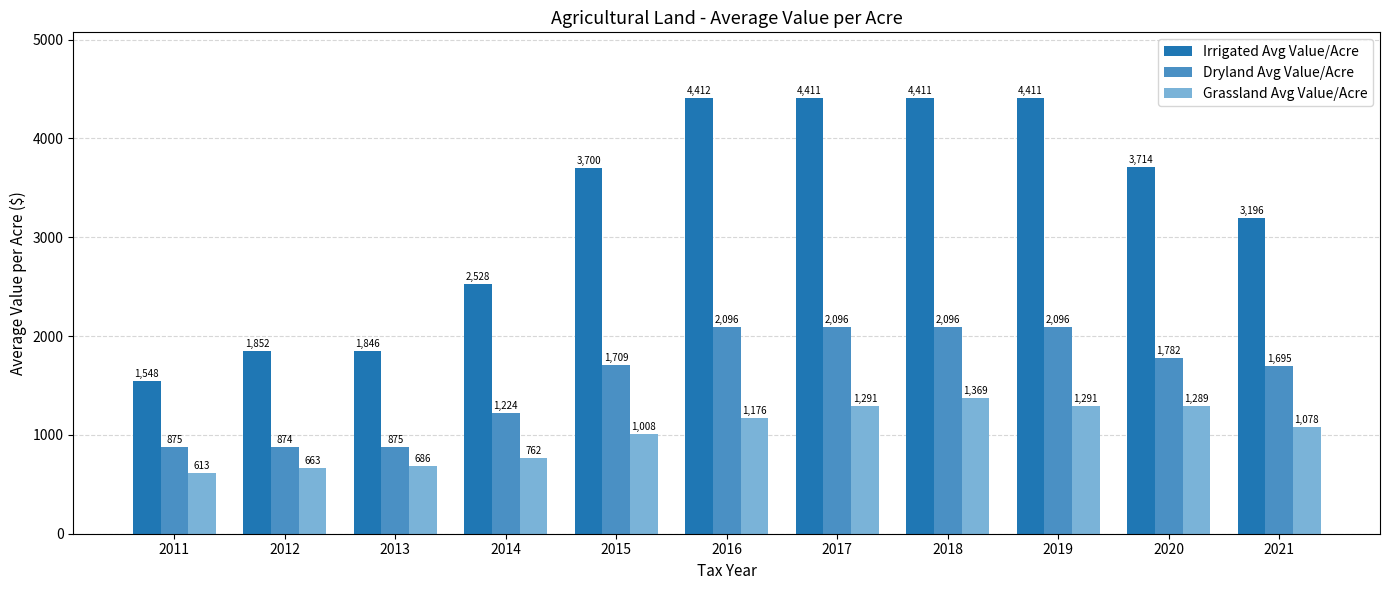

What is the sum of all Dryland Avg Value/Acre values?

17419.2